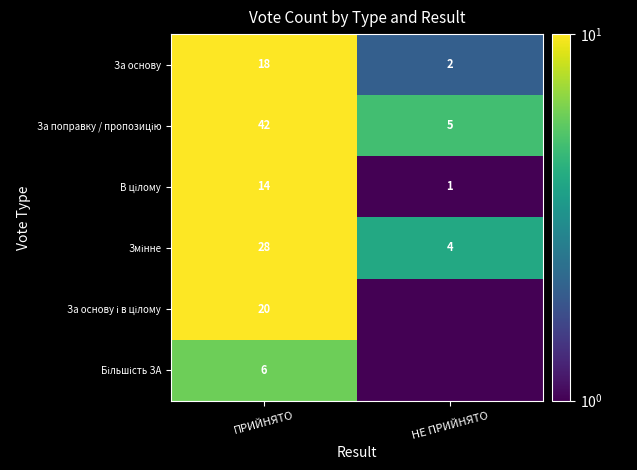

What is the sum of all За основу values?

20.0